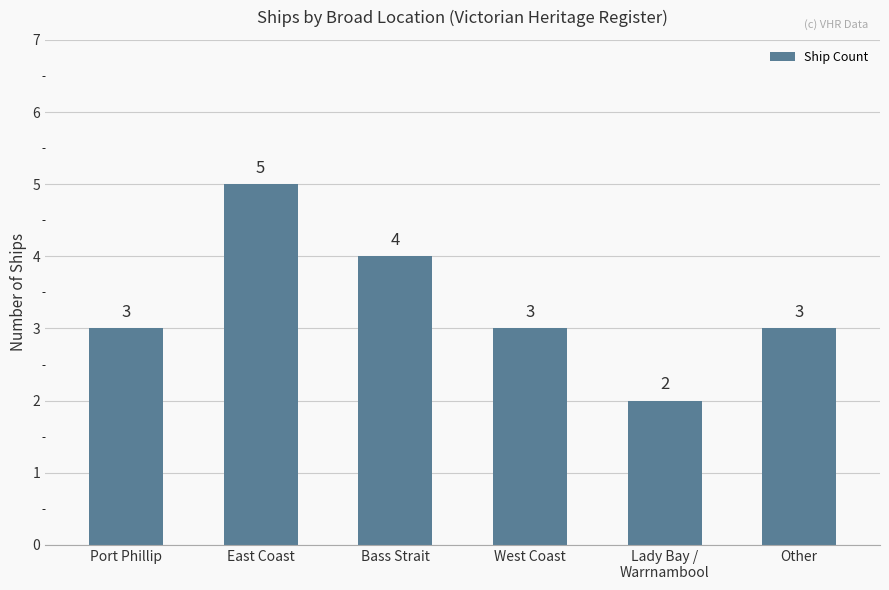

What is the value of the 4th bar from the left?

3